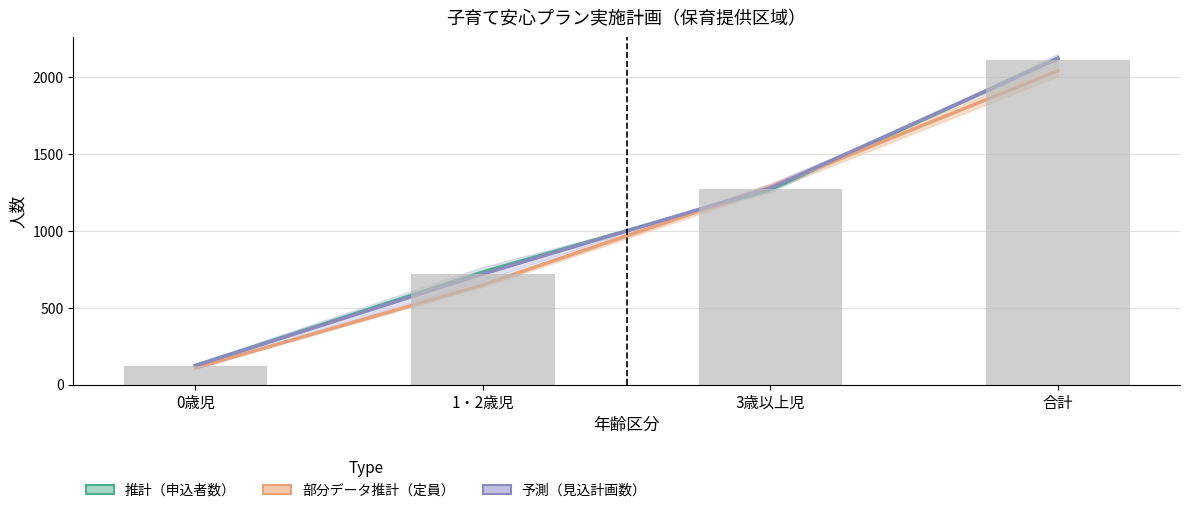

At which label is 見込・計画数（予測中央） closest to 1122?

3歳以上児